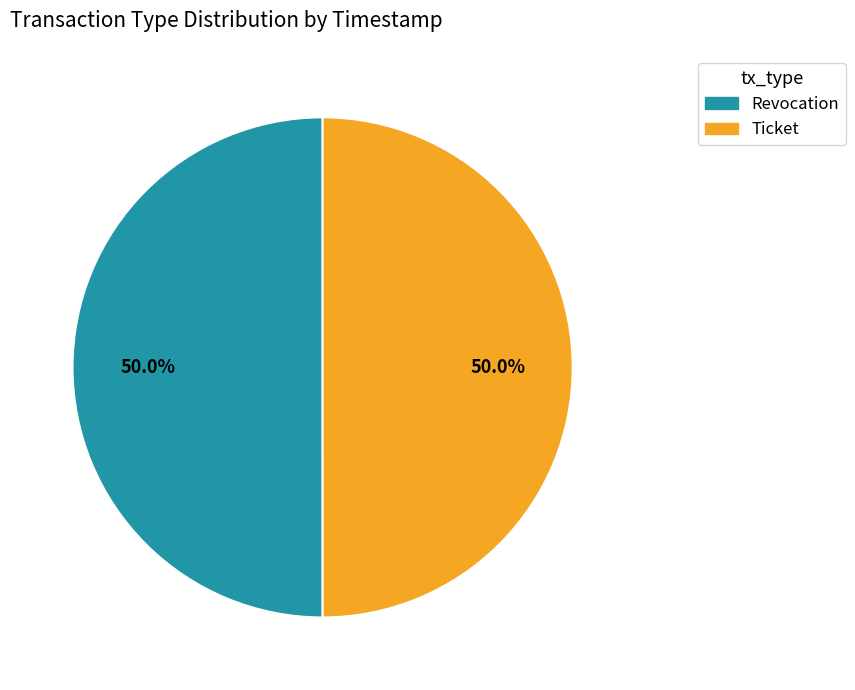

What is the ratio of the value at Ticket to the value at Revocation?

1.0